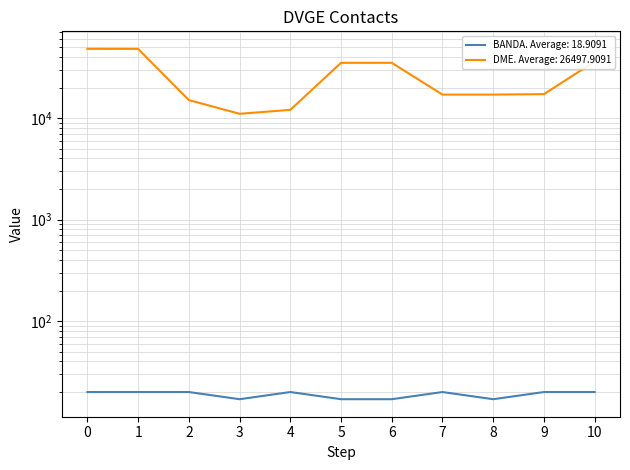

True or false: DME has a value of 8462 at 7.

False